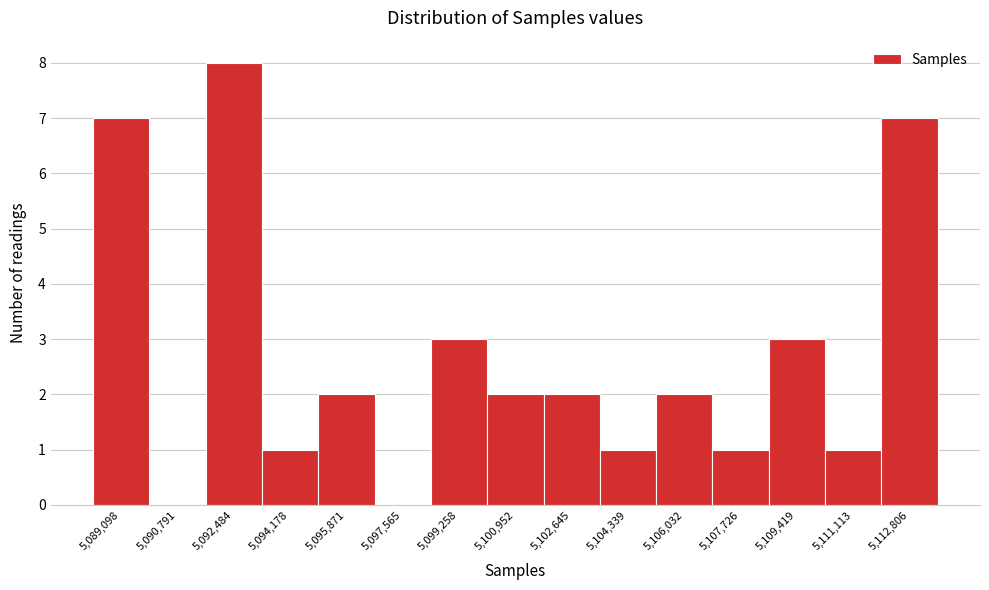

Reading right to left, what are all the values shown in this chart?

5,112,806=7	5,111,113=1	5,109,419=3	5,107,726=1	5,106,032=2	5,104,339=1	5,102,645=2	5,100,952=2	5,099,258=3	5,097,565=0	5,095,871=2	5,094,178=1	5,092,484=8	5,090,791=0	5,089,098=7